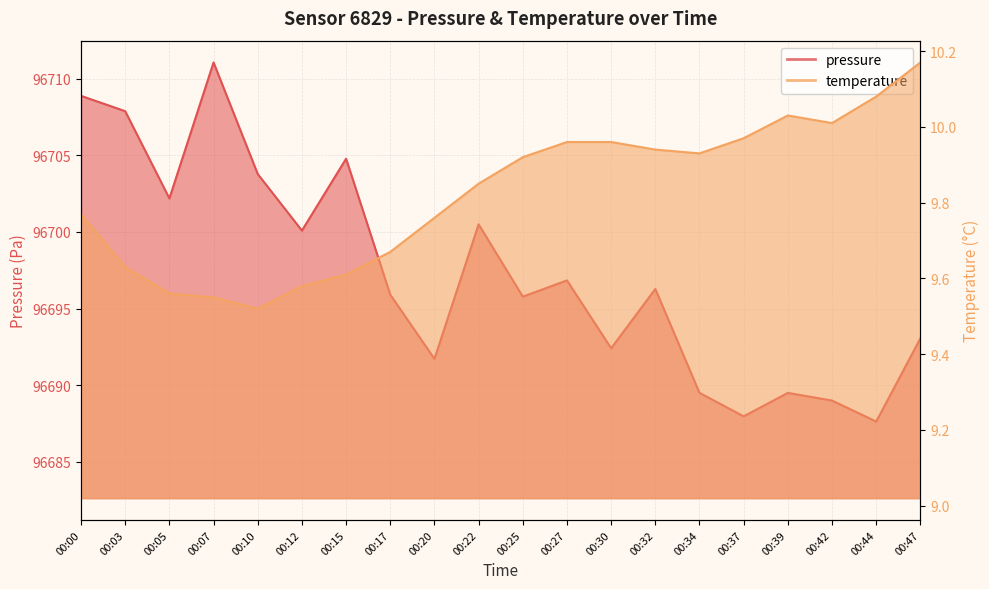

Reading left to right, transcribe all the data shown in this chart.

pressure: 96708.9	96707.9	96702.2	96711.1	96703.8	96700.1	96704.8	96695.9	96691.7	96700.5	96695.8	96696.8	96692.4	96696.3	96689.5	96688.0	96689.5	96689.0	96687.6	96693.1
temperature: 9.8	9.6	9.6	9.6	9.5	9.6	9.6	9.7	9.8	9.8	9.9	10.0	10.0	9.9	9.9	10.0	10.0	10.0	10.1	10.2